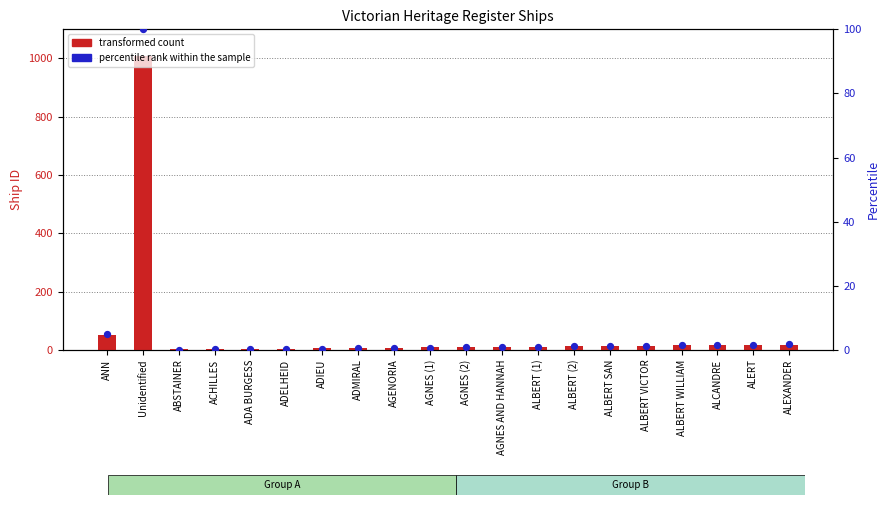

Which series has the largest Y range (max minus min)?

transformed count